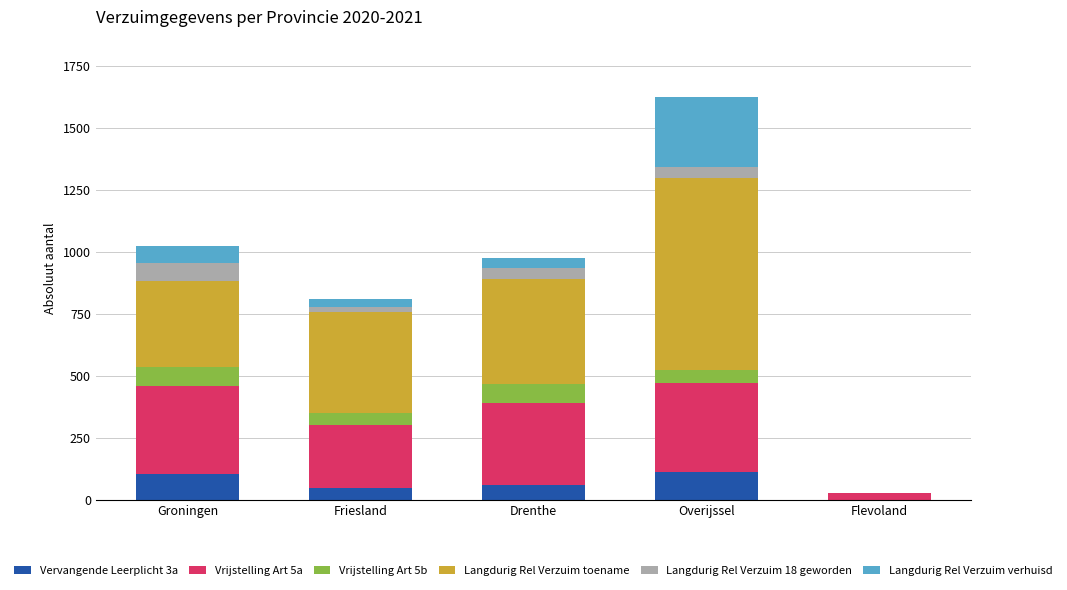

What is the total value across all series at Drenthe?

977